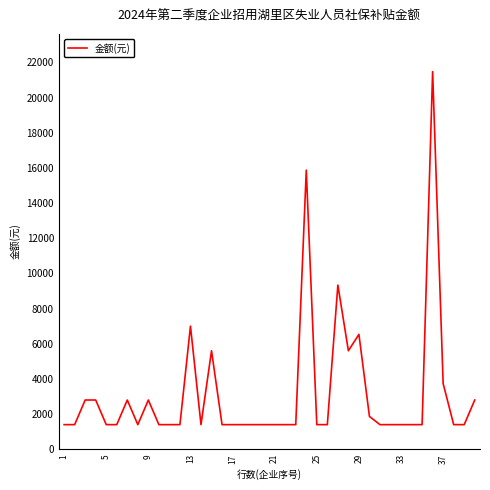

What is the difference between the maximum and minimum values?

20076.7